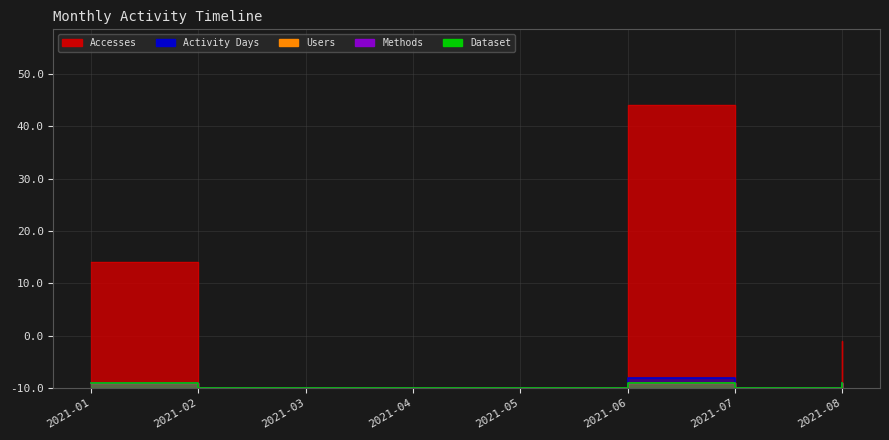

What is the difference between the highest and lowest values at 2021-08?

8